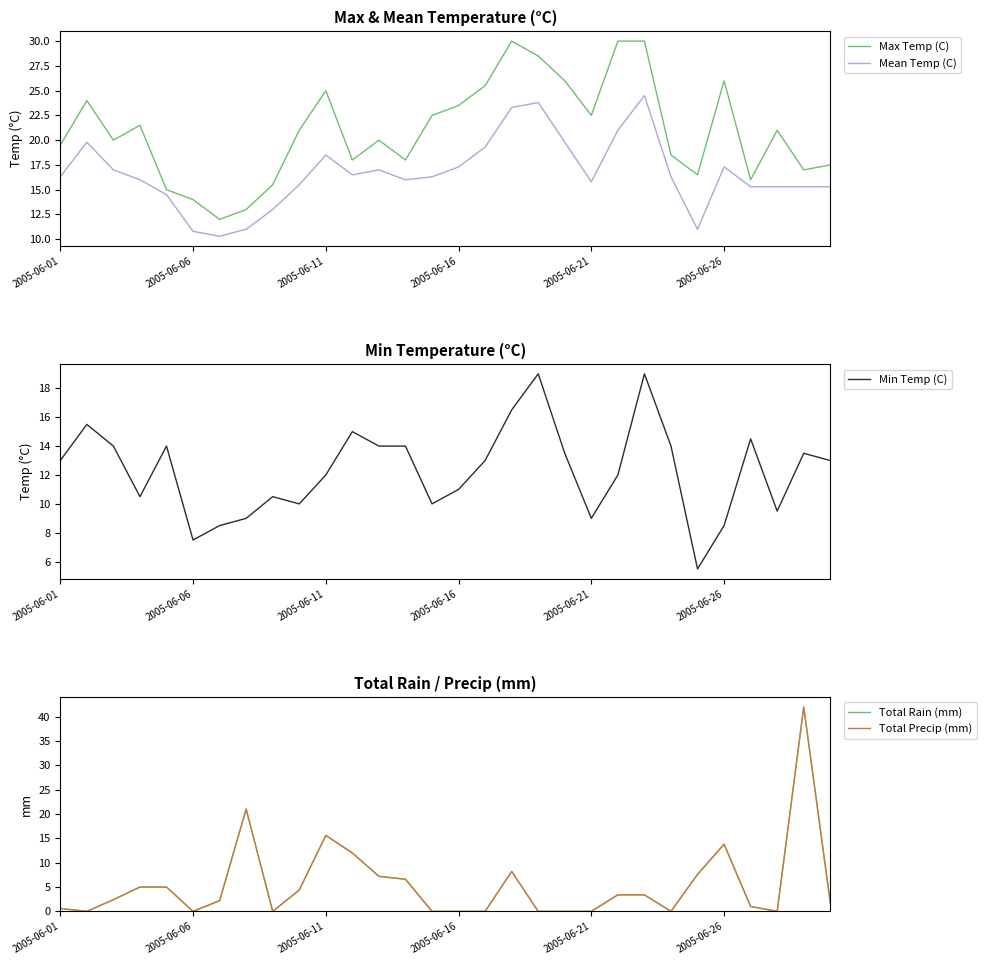

True or false: Mean Temp (C) and Max Temp (C) intersect in this chart.

False